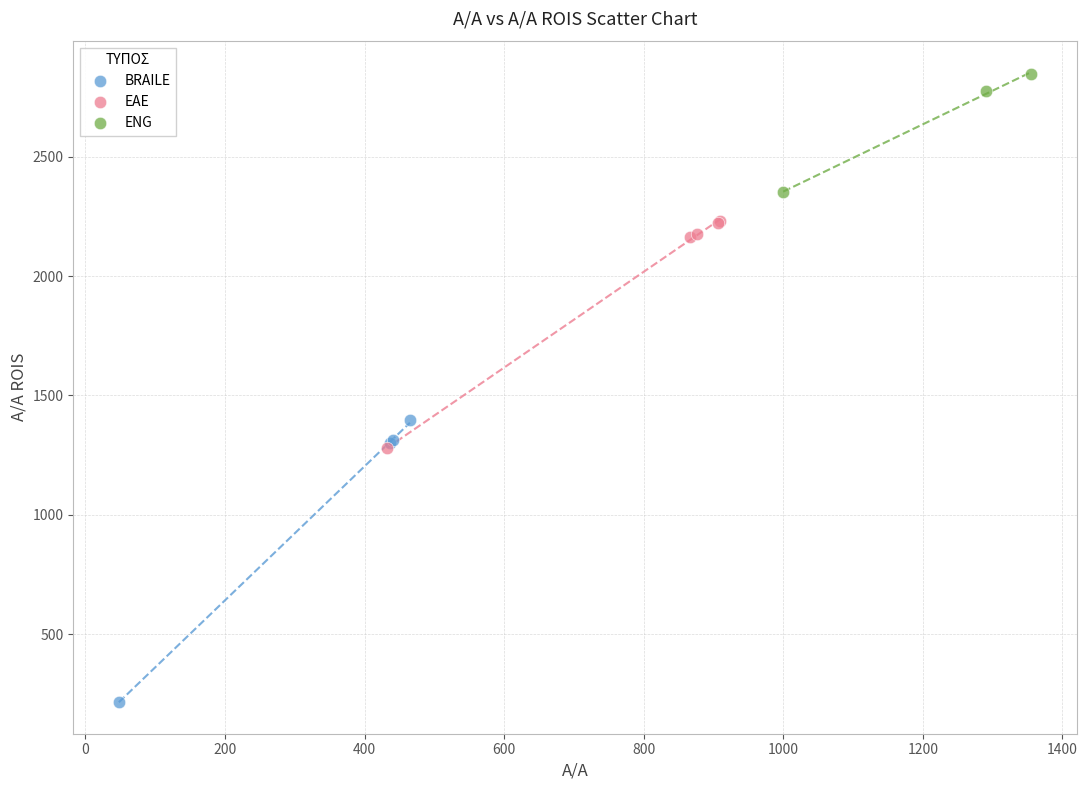

Which series has the largest Y range (max minus min)?

BRAILE